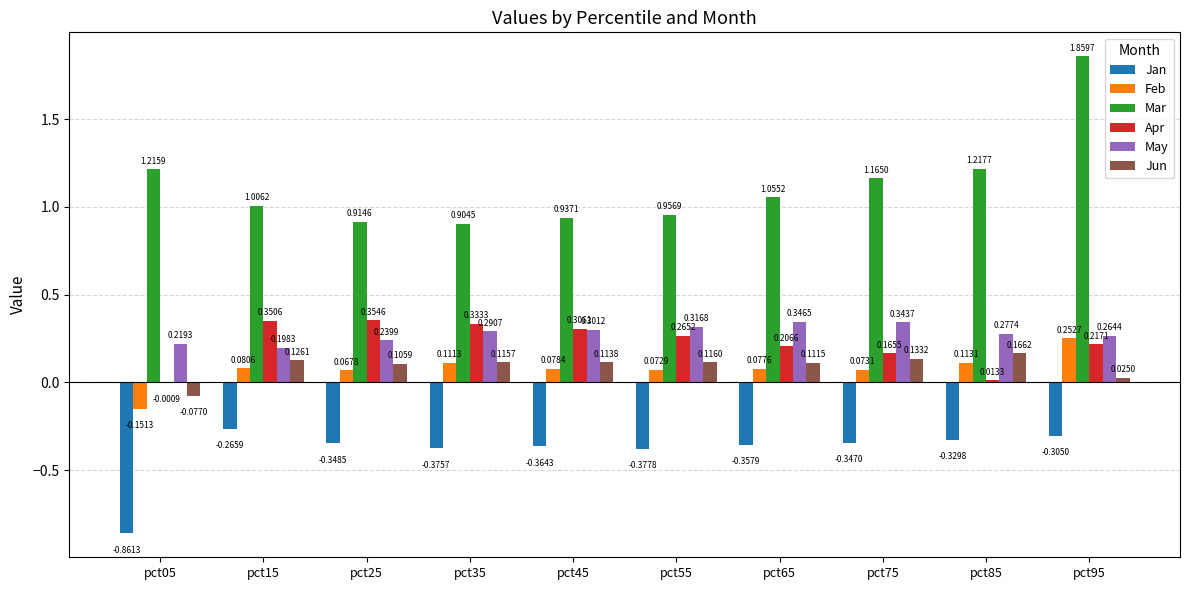

What is the sum of all Mar values?

11.2